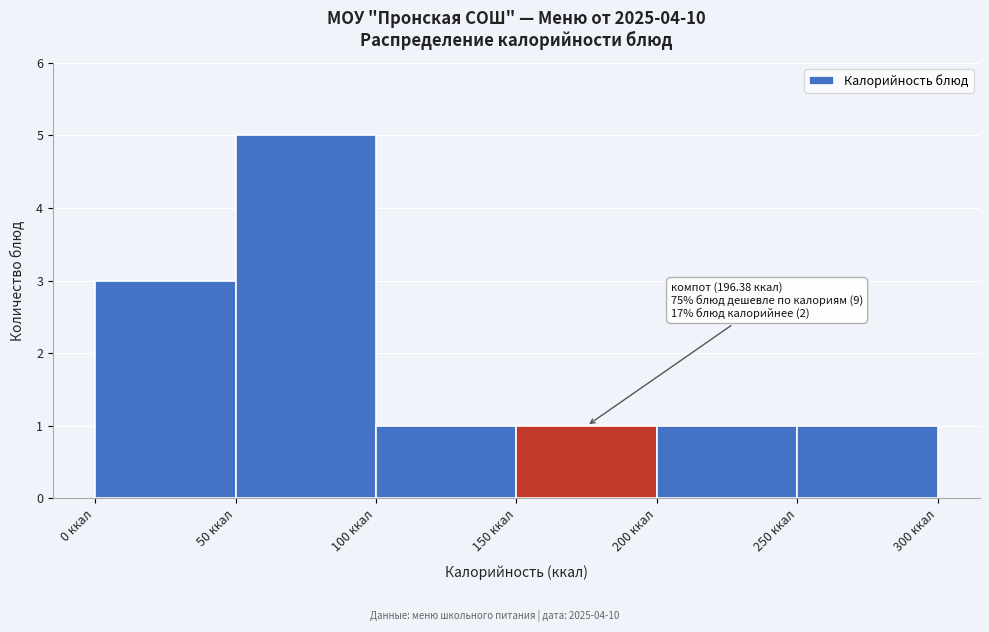

Which range on the x-axis has the tallest bar?

50 to 100